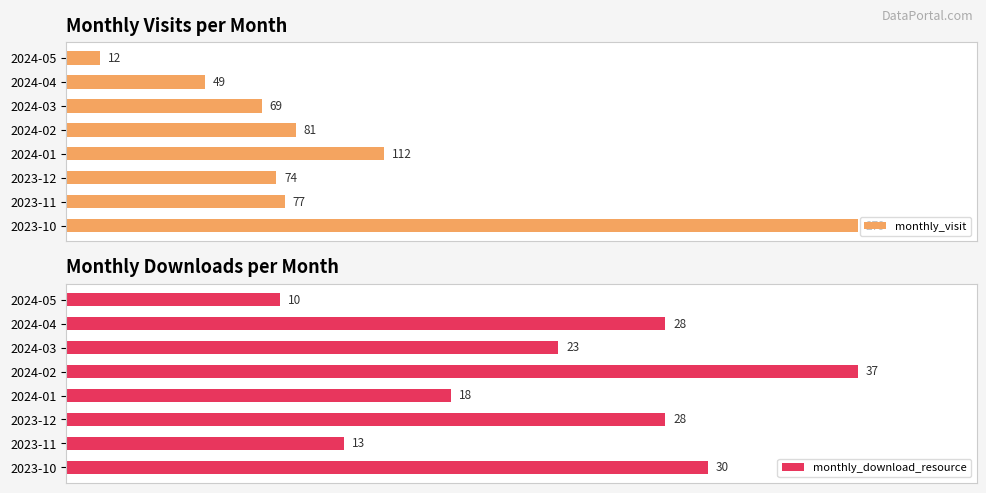

Where is monthly_download_resource nearest to the value 23?

2024-03